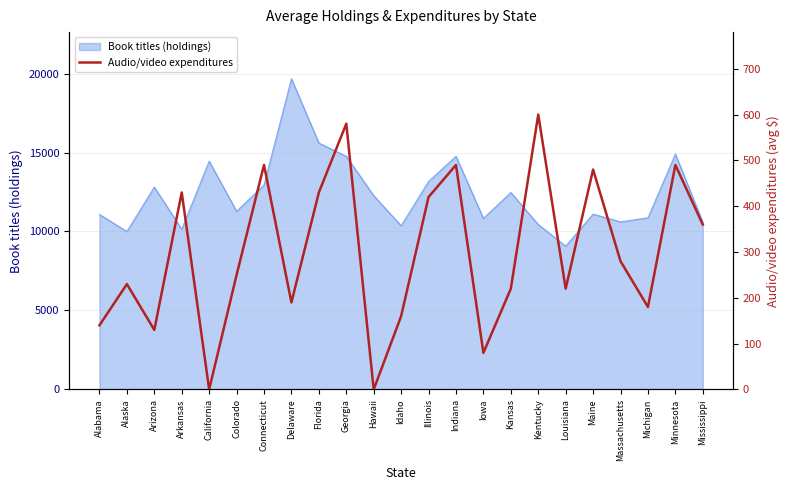

At which label is the value closest to 300?

Massachusetts